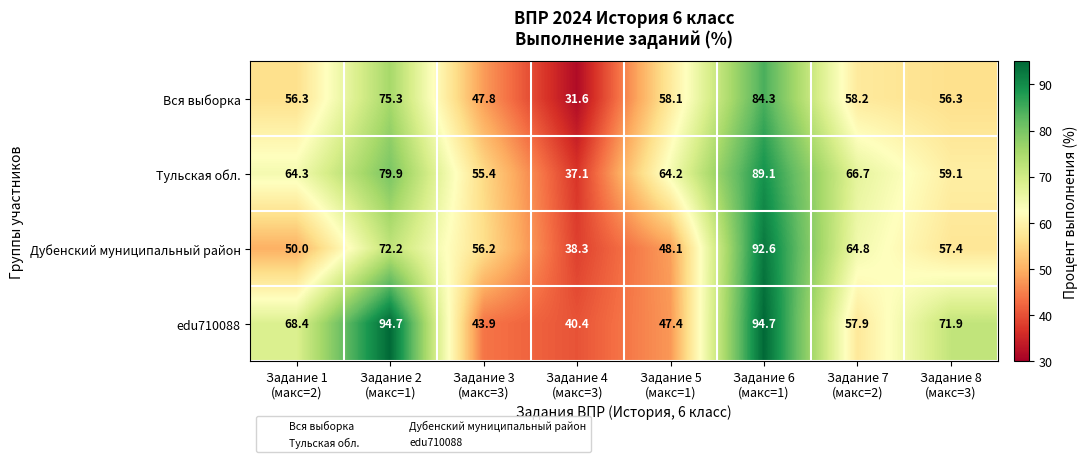

At which category is the sum across all series the highest?

Задание 6
(макс=1)